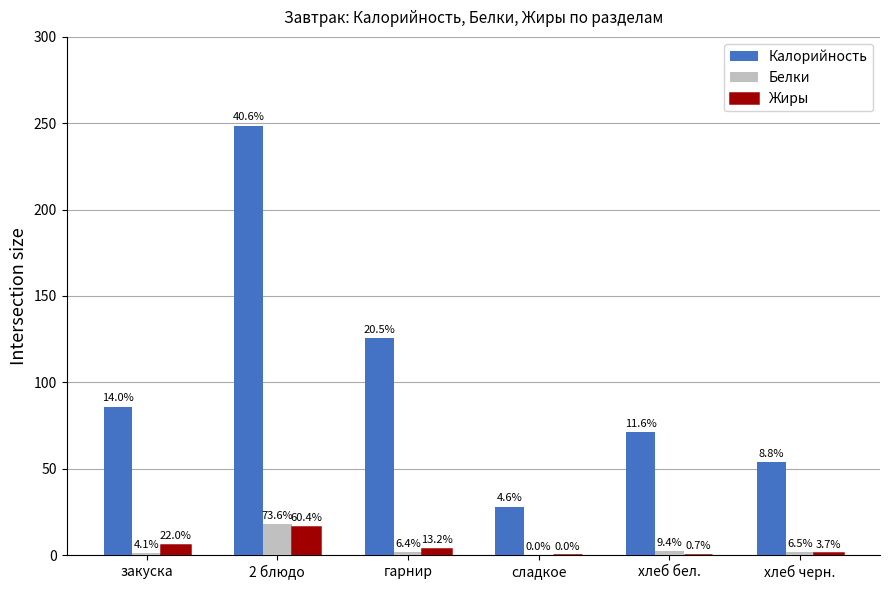

Reading left to right, what are all the values shown in this chart?

Калорийность: закуска=86.0	2 блюдо=248.5	гарнир=125.4	сладкое=28.0	хлеб бел.=71.0	хлеб черн.=53.8
Белки: закуска=1.0	2 блюдо=18.0	гарнир=1.6	сладкое=0.0	хлеб бел.=2.3	хлеб черн.=1.6
Жиры: закуска=6.0	2 блюдо=16.5	гарнир=3.6	сладкое=0.0	хлеб бел.=0.2	хлеб черн.=1.0